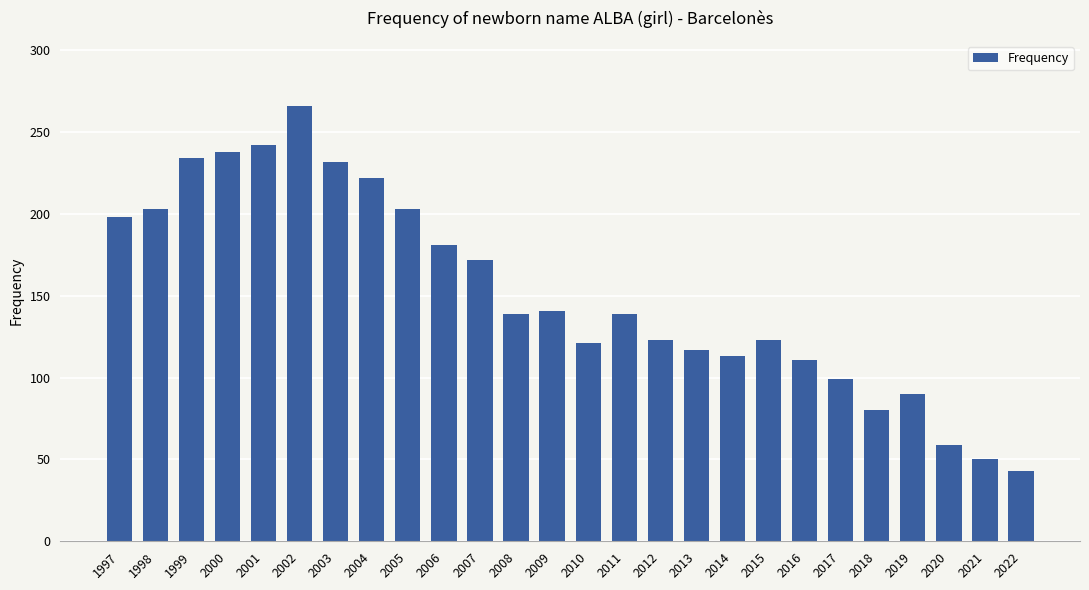

Does the chart contain any negative values?

No